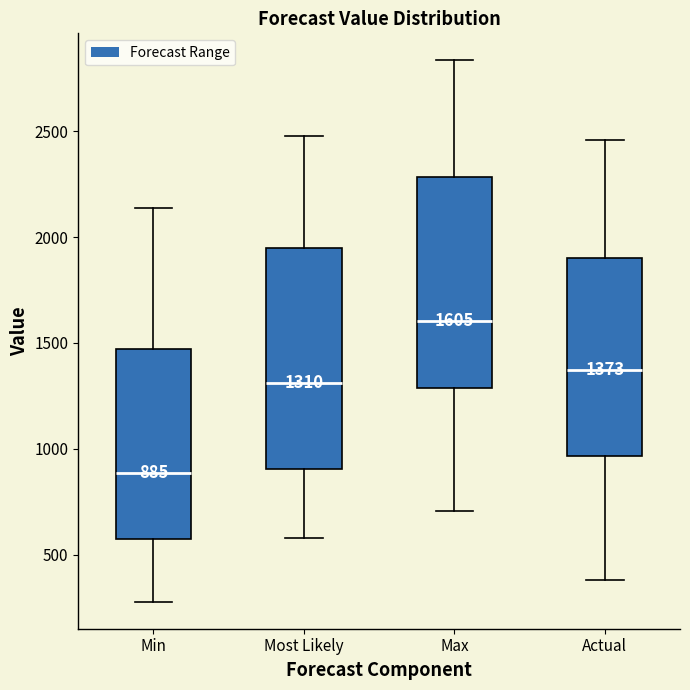

Which box's median line is the highest?

Max